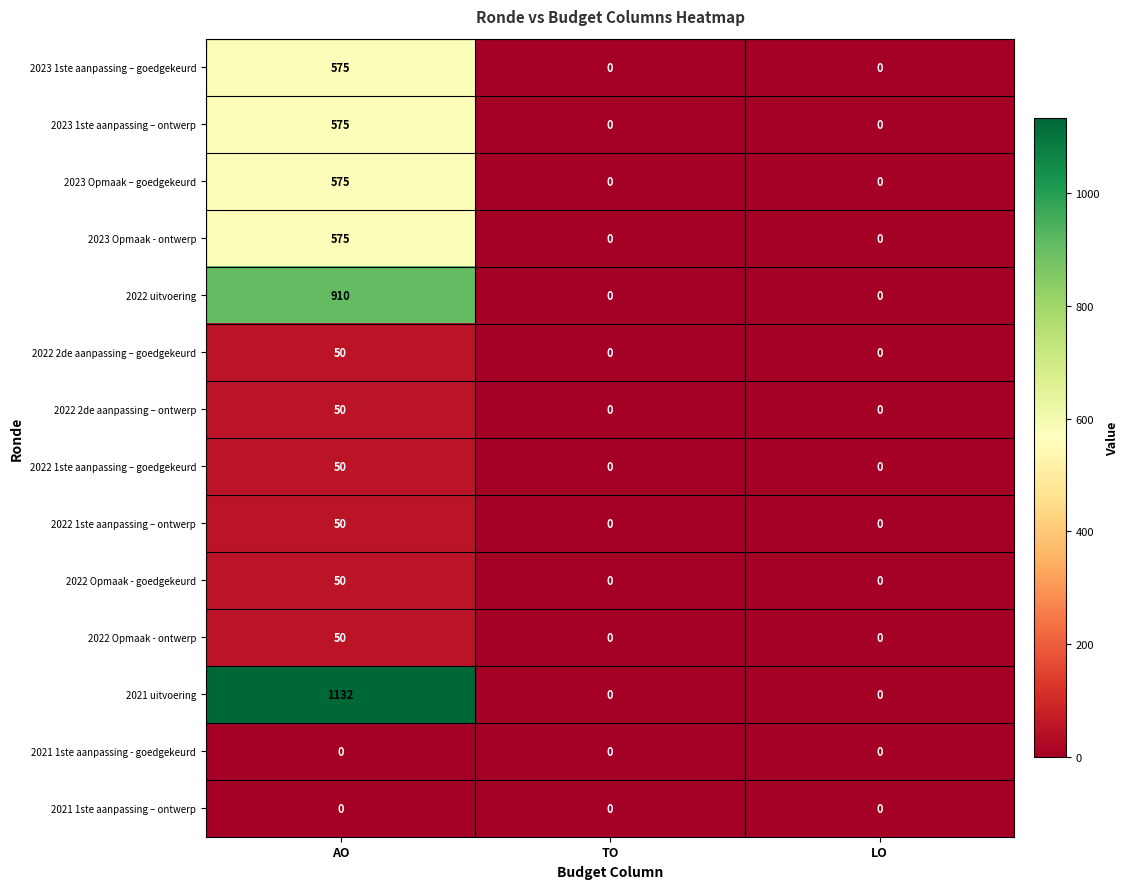

Which series has the largest range (max minus min)?

2021 uitvoering